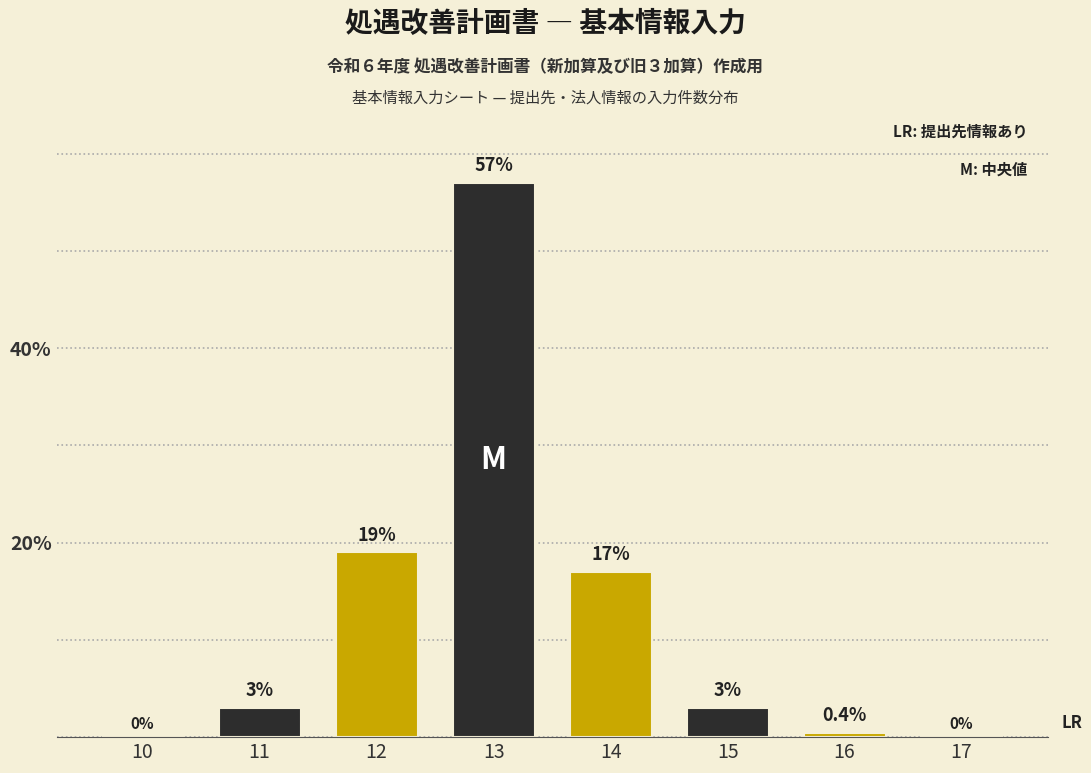

Reading left to right, list all the values displayed in this chart.

10=0.0	11=3.0	12=19.0	13=57.0	14=17.0	15=3.0	16=0.4	17=0.0